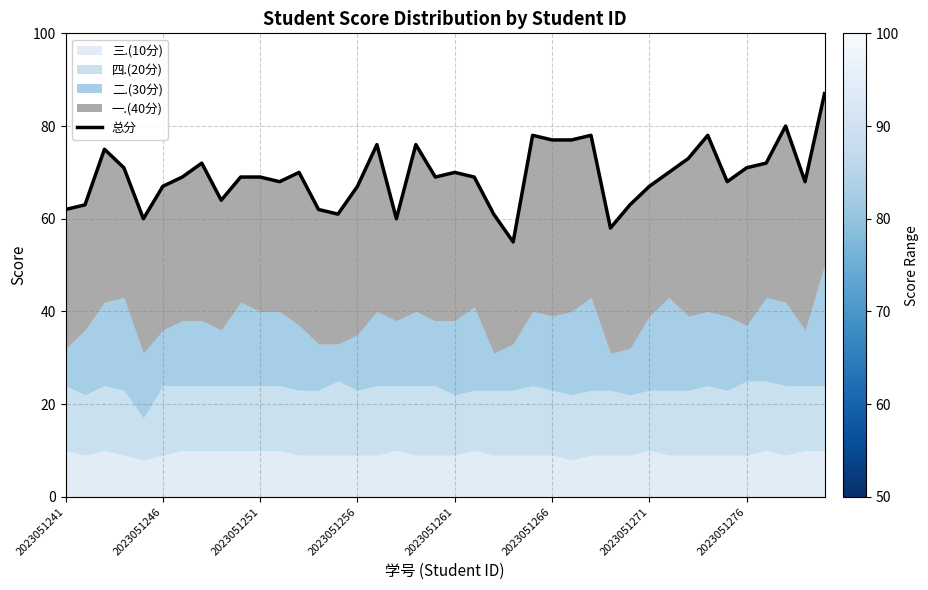

The value at 2023051271 is 92. True or false?

False